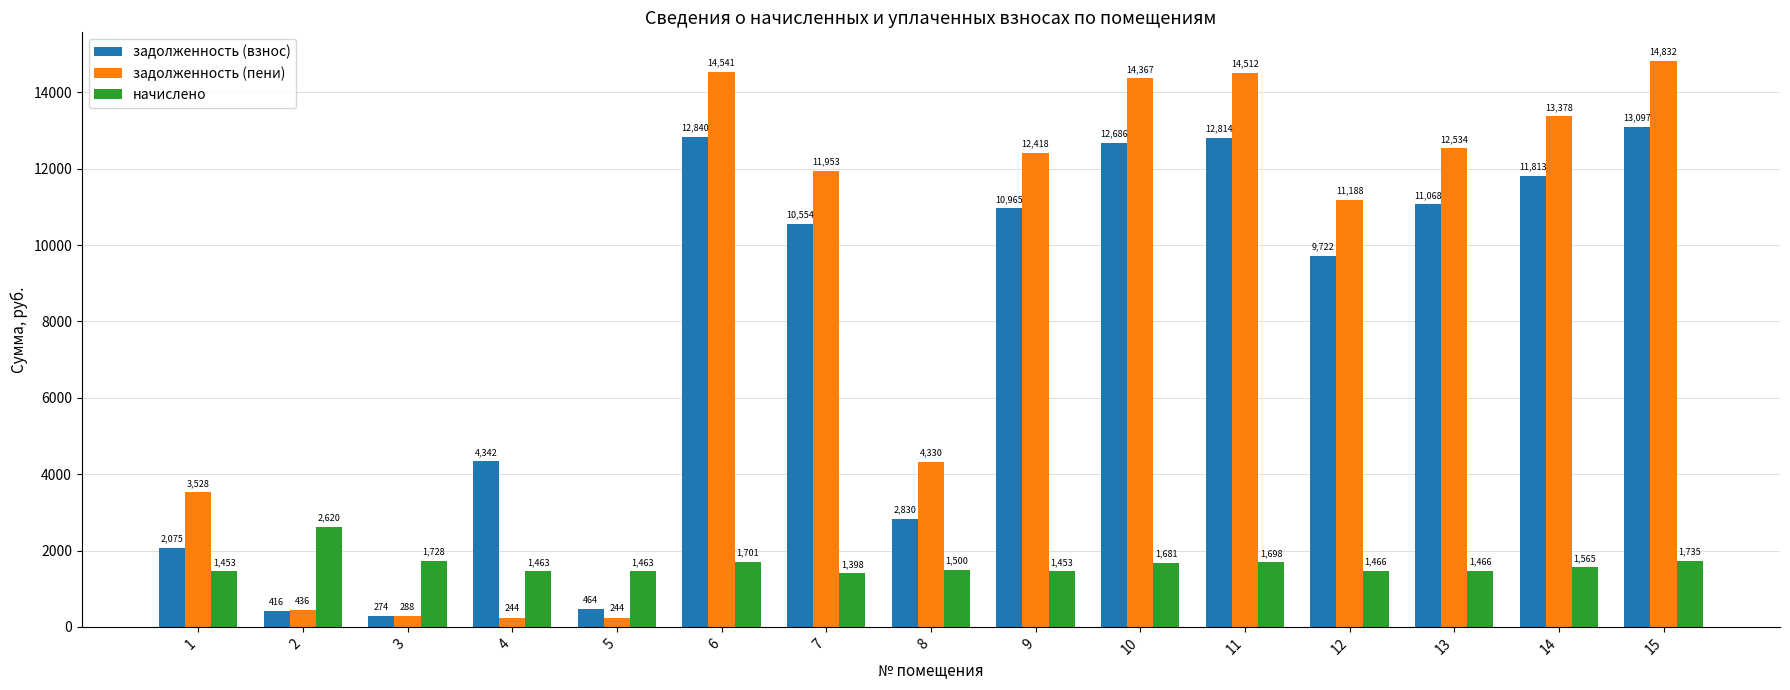

Which category has the lowest value in the начислено series?

7